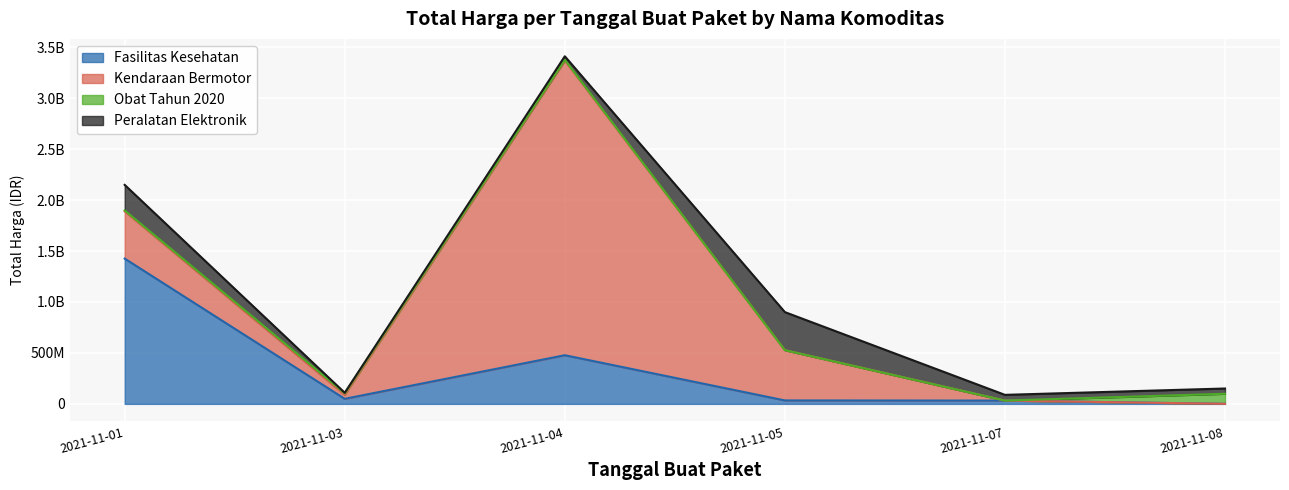

How many interior local peaks does the Obat Tahun 2020 series have?

1